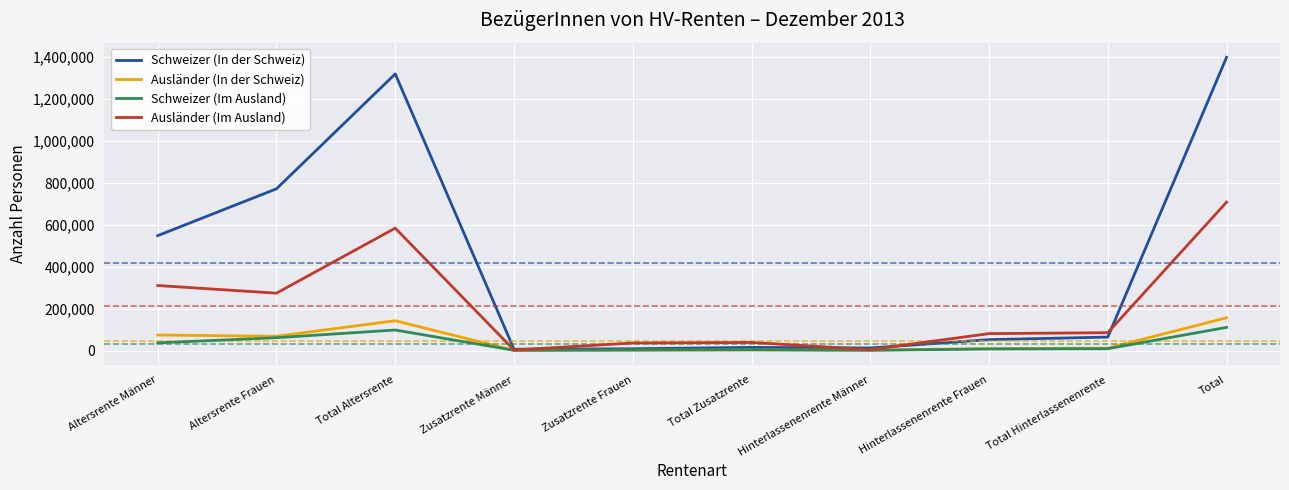

Is it true that Ausländer (In der Schweiz) equals 142166 at Total Altersrente?

True